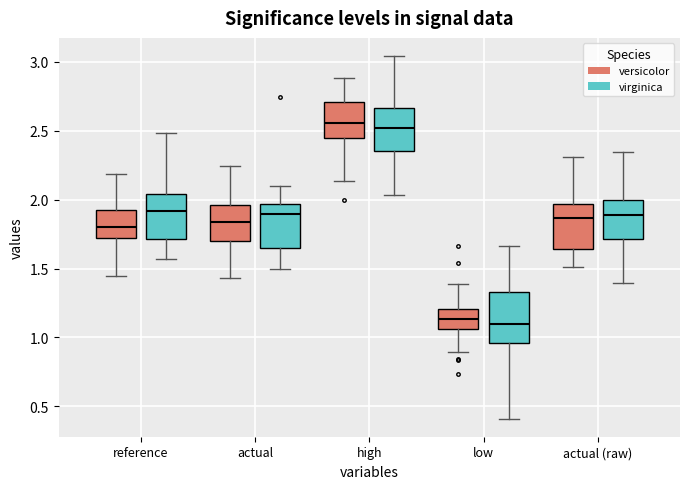

Reading left to right, transcribe this box plot: for each box, give where its median line is, the range the box spans, and where its two whiskers end, as read against the y-axis. The values are not printed on the chart, so give them approximately, as read against the axis.

reference (versicolor): median 1.80, box 1.70 to 1.90, whiskers 1.45 to 2.20
reference (virginica): median 1.90, box 1.70 to 2.05, whiskers 1.55 to 2.50
actual (versicolor): median 1.85, box 1.70 to 1.95, whiskers 1.45 to 2.25
actual (virginica): median 1.90, box 1.65 to 1.95, whiskers 1.50 to 2.10
high (versicolor): median 2.55, box 2.45 to 2.70, whiskers 2.15 to 2.90
high (virginica): median 2.50, box 2.35 to 2.65, whiskers 2.05 to 3.05
low (versicolor): median 1.15, box 1.05 to 1.20, whiskers 0.90 to 1.40
low (virginica): median 1.10, box 0.95 to 1.35, whiskers 0.40 to 1.65
actual (raw) (versicolor): median 1.85, box 1.65 to 1.95, whiskers 1.50 to 2.30
actual (raw) (virginica): median 1.90, box 1.70 to 2.00, whiskers 1.40 to 2.35